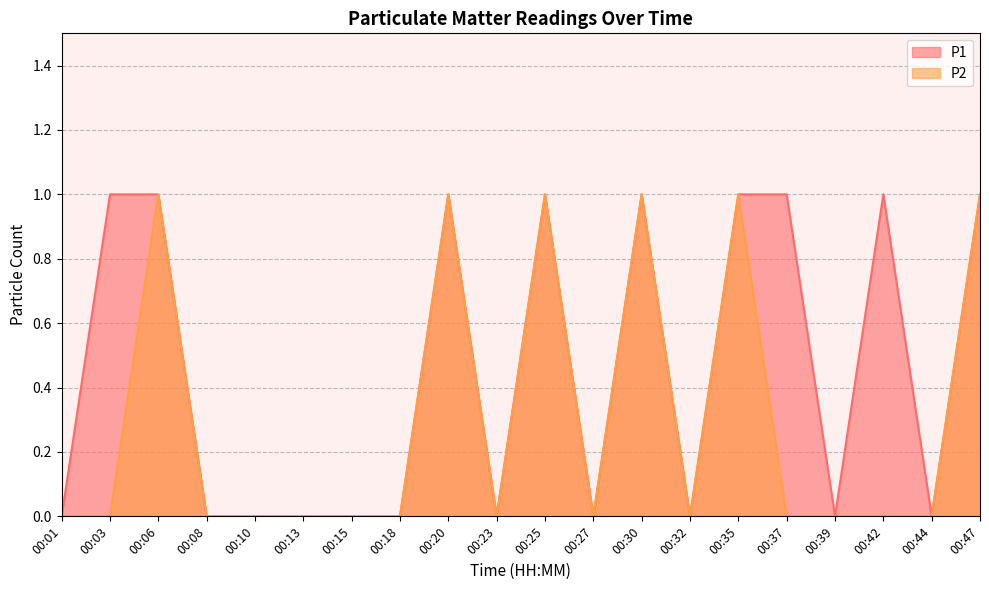

At which label is P2 closest to 0?

00:01